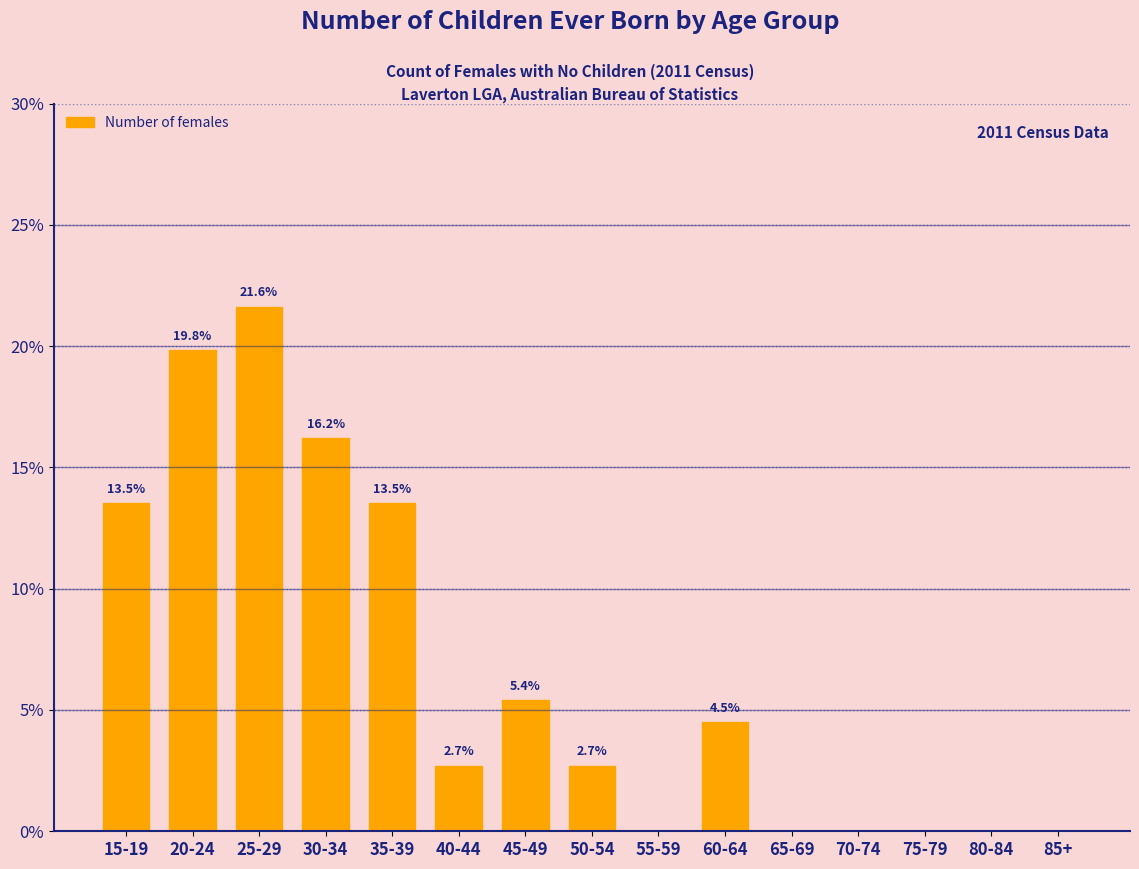

Reading right to left, extract all data points from this chart.

85+=0.0	80-84=0.0	75-79=0.0	70-74=0.0	65-69=0.0	60-64=4.5	55-59=0.0	50-54=2.7	45-49=5.4	40-44=2.7	35-39=13.5	30-34=16.2	25-29=21.6	20-24=19.8	15-19=13.5